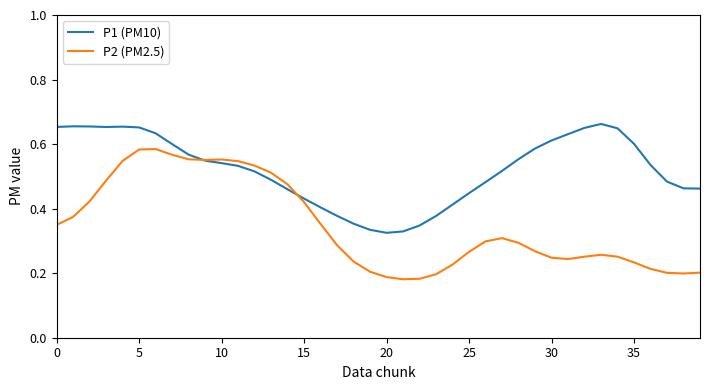

Which series has the largest total across all categories?

P1 (PM10)